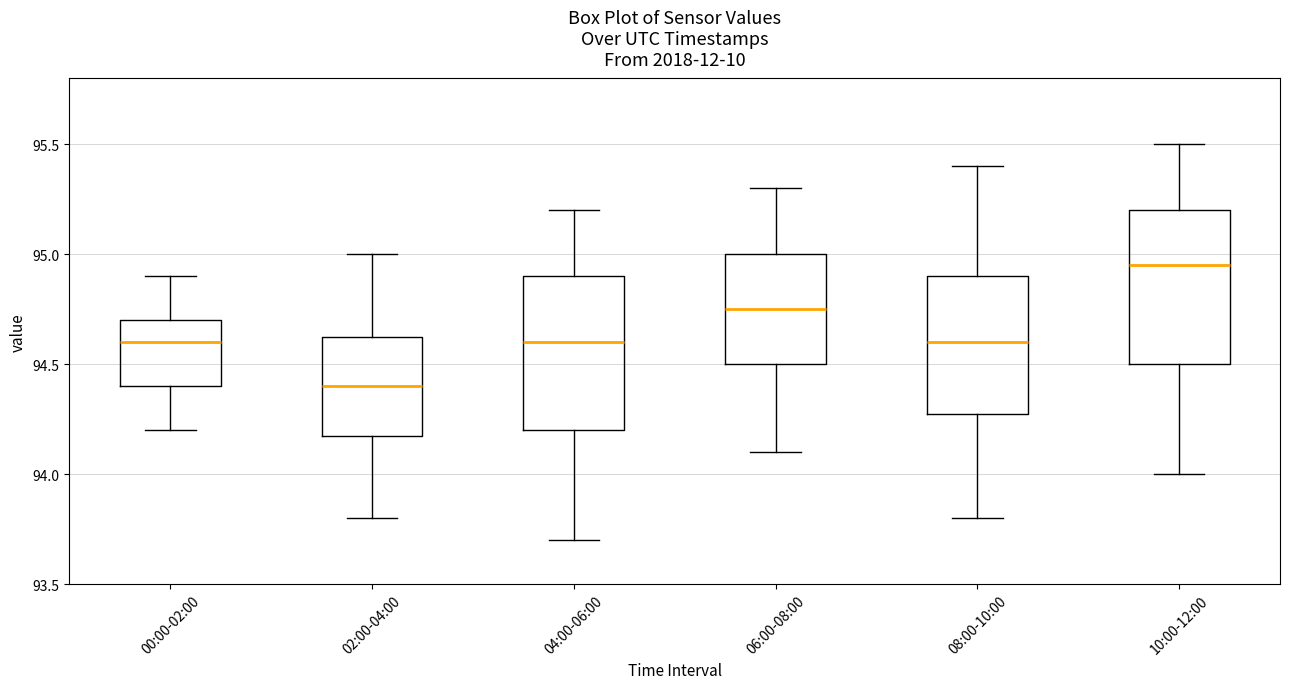

Which box's median line is the highest?

10:00-12:00